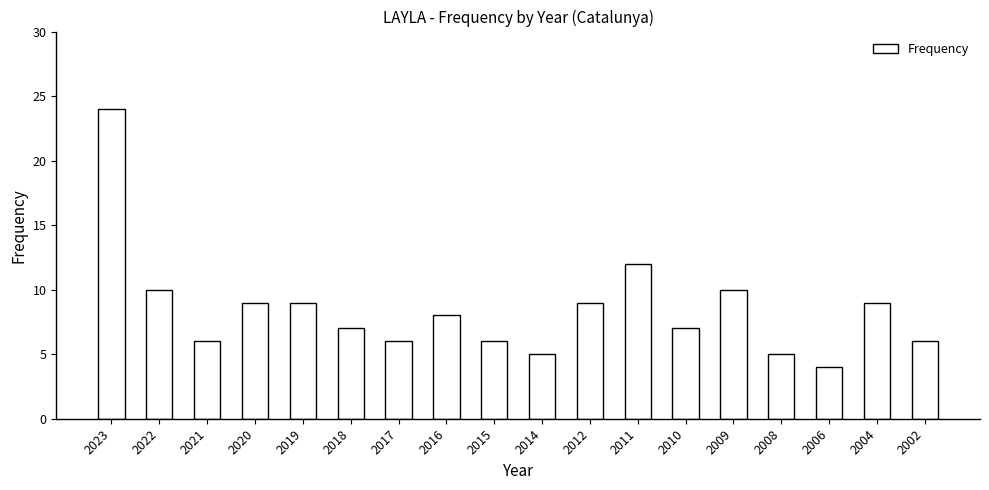

What is the change in value from 2020 to 2016?

-1